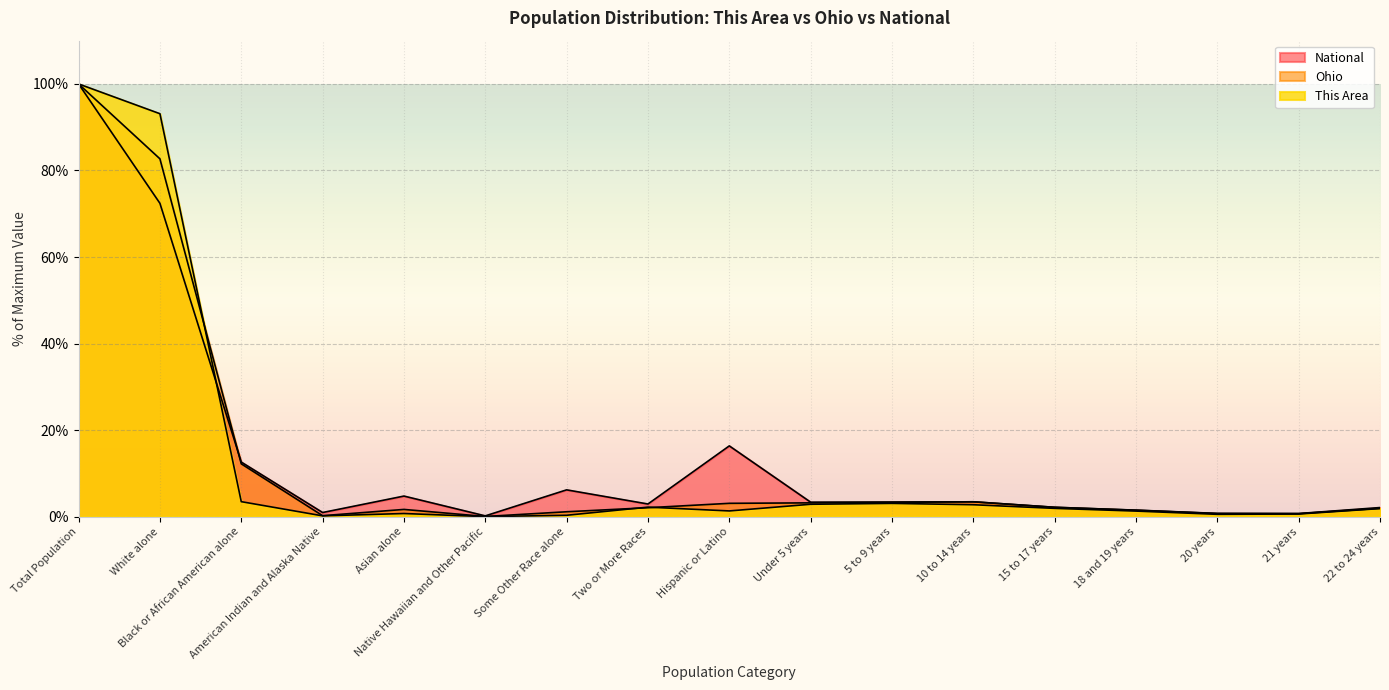

How many times do National and Ohio cross each other?

3